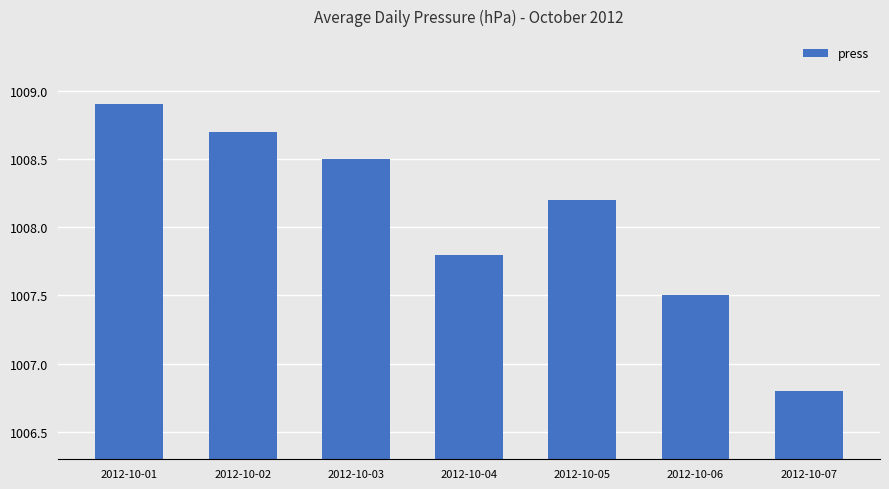

What is the sum of the values at 2012-10-05 and 2012-10-07?

2015.0